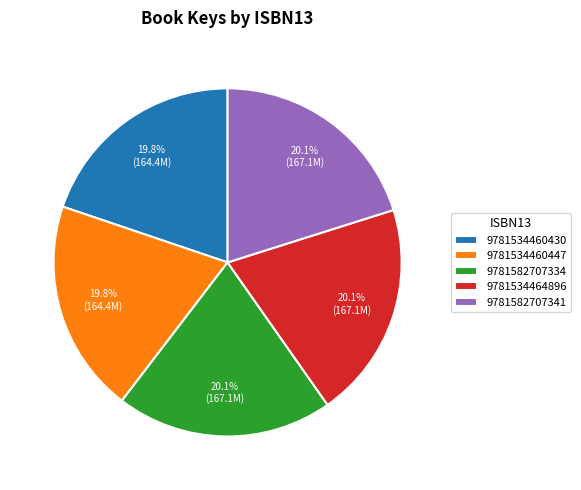

Approximately how many times larger is the value at 9781534464896 compared to 9781582707334?

1.0